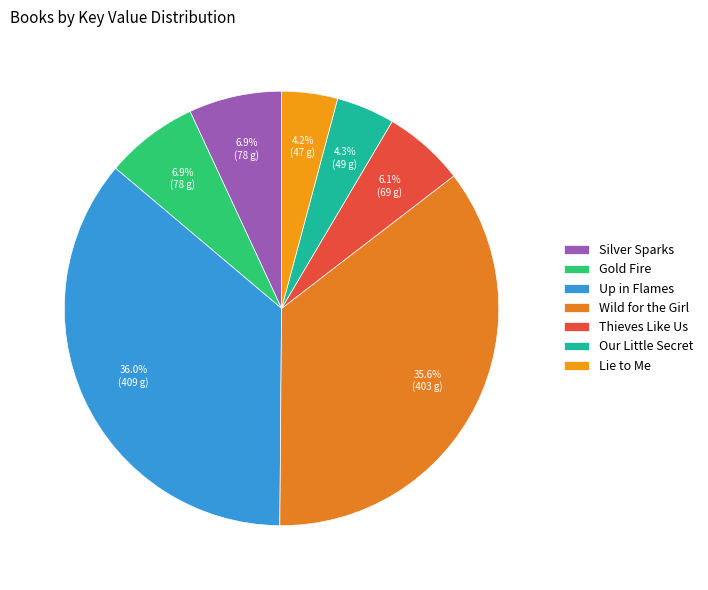

Which category has the biggest portion of the pie?

Up in Flames